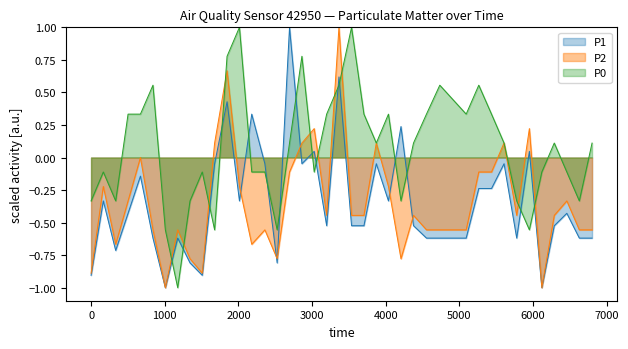

What is the maximum value for P0?

1.0